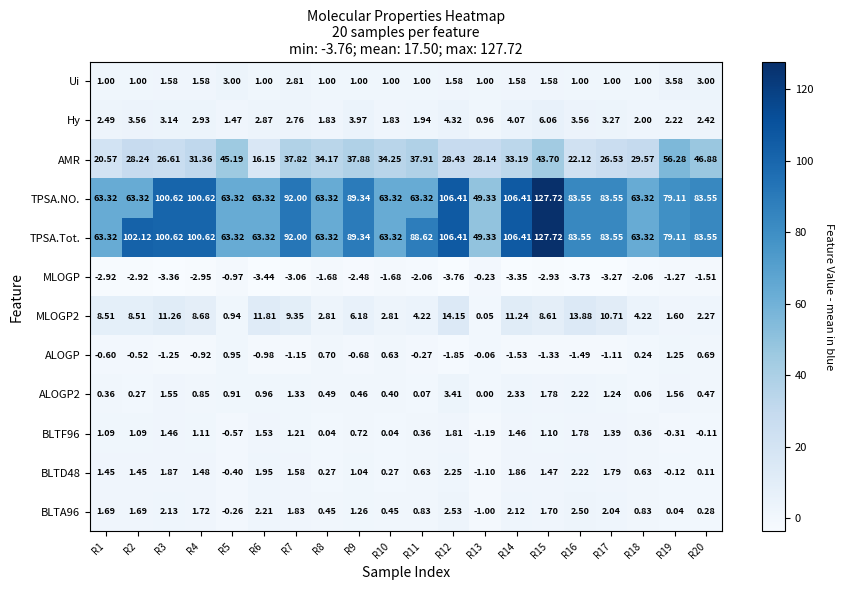

Is the value of BLTA96 at R11 greater than the value of TPSA.NO. at R17?

No